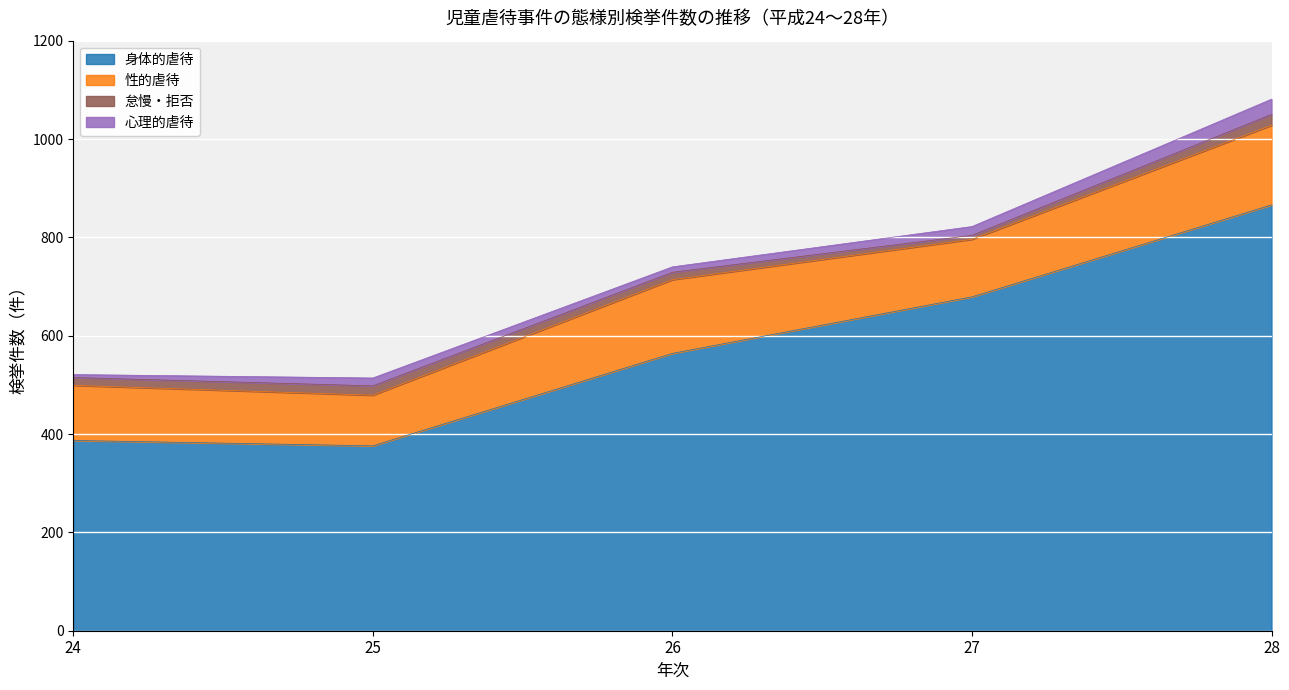

Which series changed the most between 27 and 28?

身体的虐待